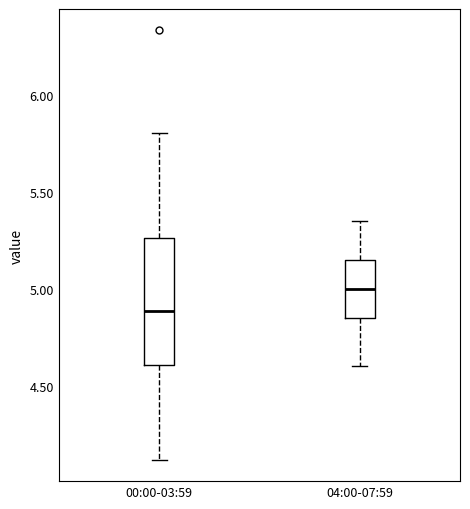

Comparing the boxes themselves (not the whiskers), which one is the tallest?

00:00-03:59